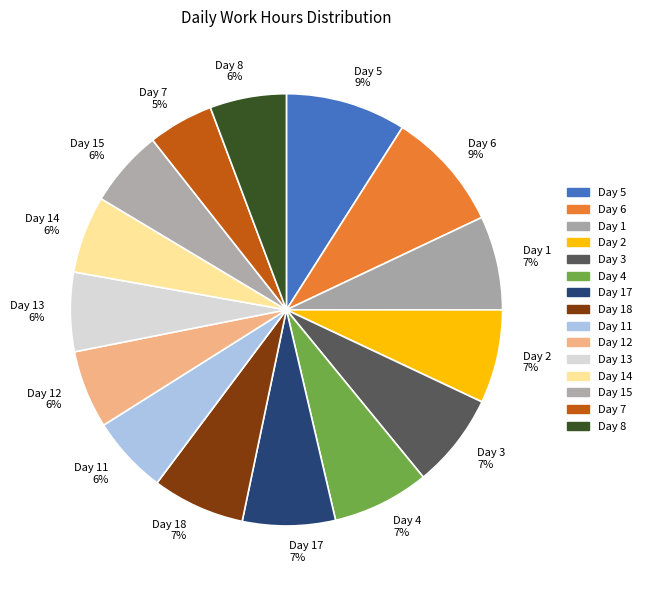

Do Day 2 7% and Day 14 6% together represent more than half of the pie?

No